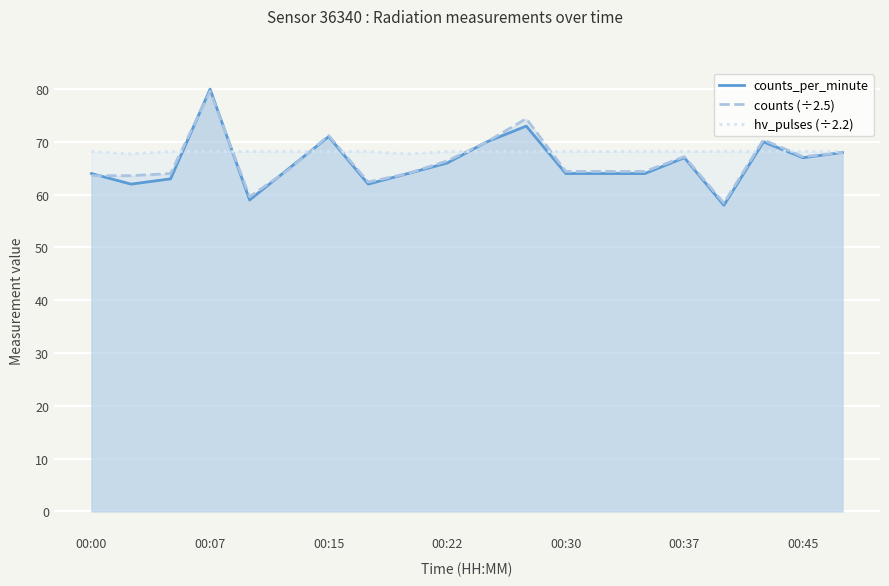

Which series has the largest total across all categories?

hv_pulses (÷2.2)